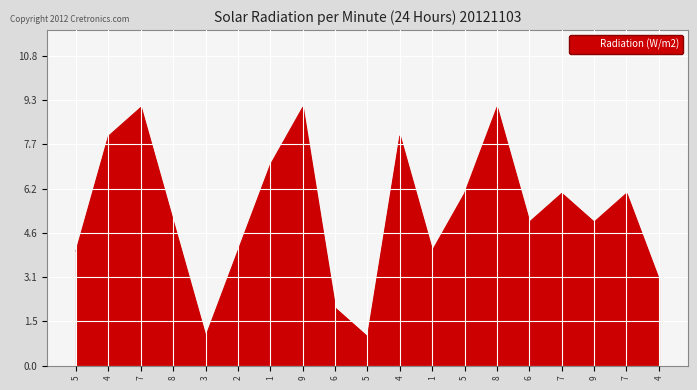

What is the change in value from 5 to 6?

-2